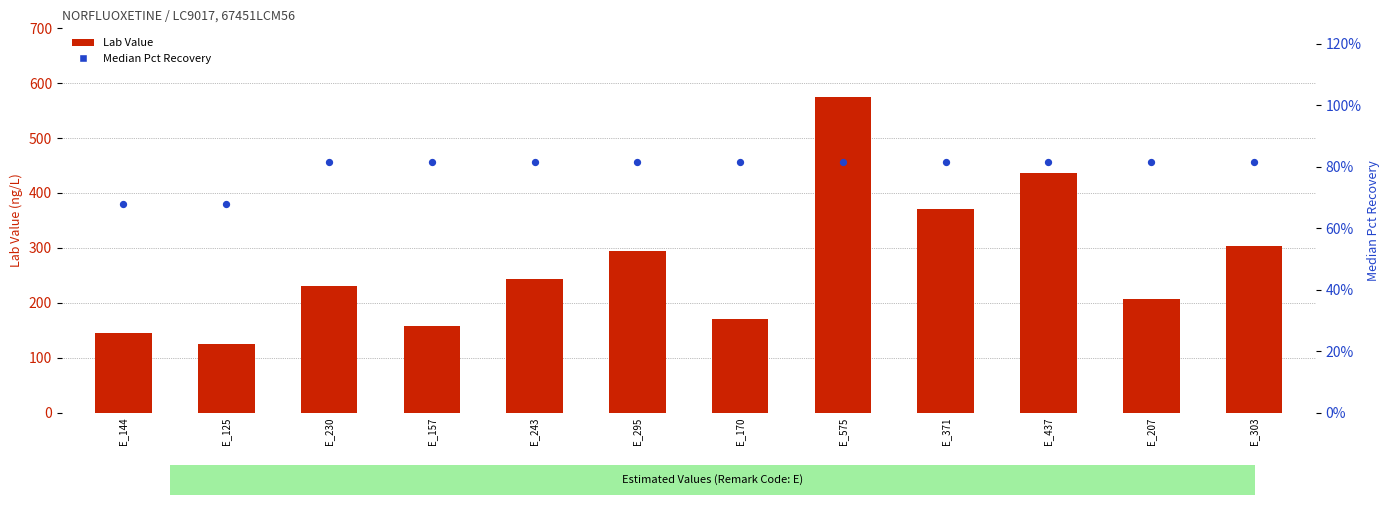

What are all the series names shown in the legend?

Lab Value, Median Pct Recovery